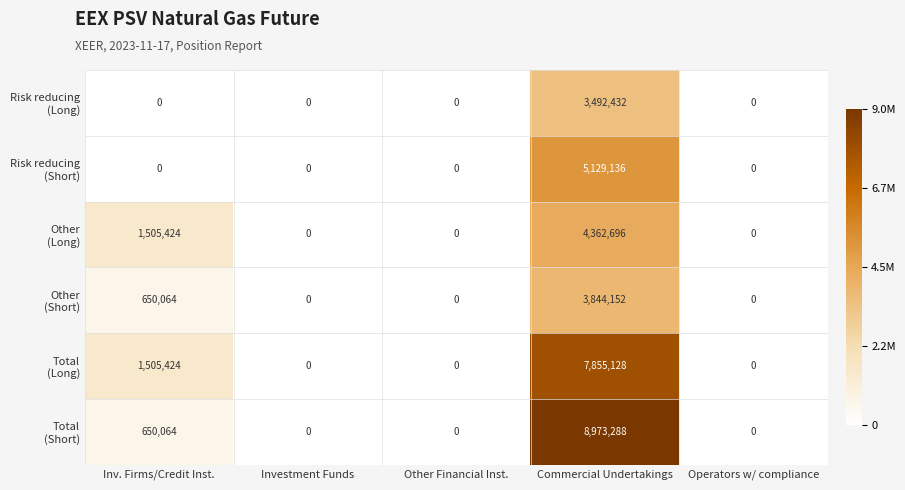

What is the difference between the highest and lowest values at Commercial Undertakings?

5480856